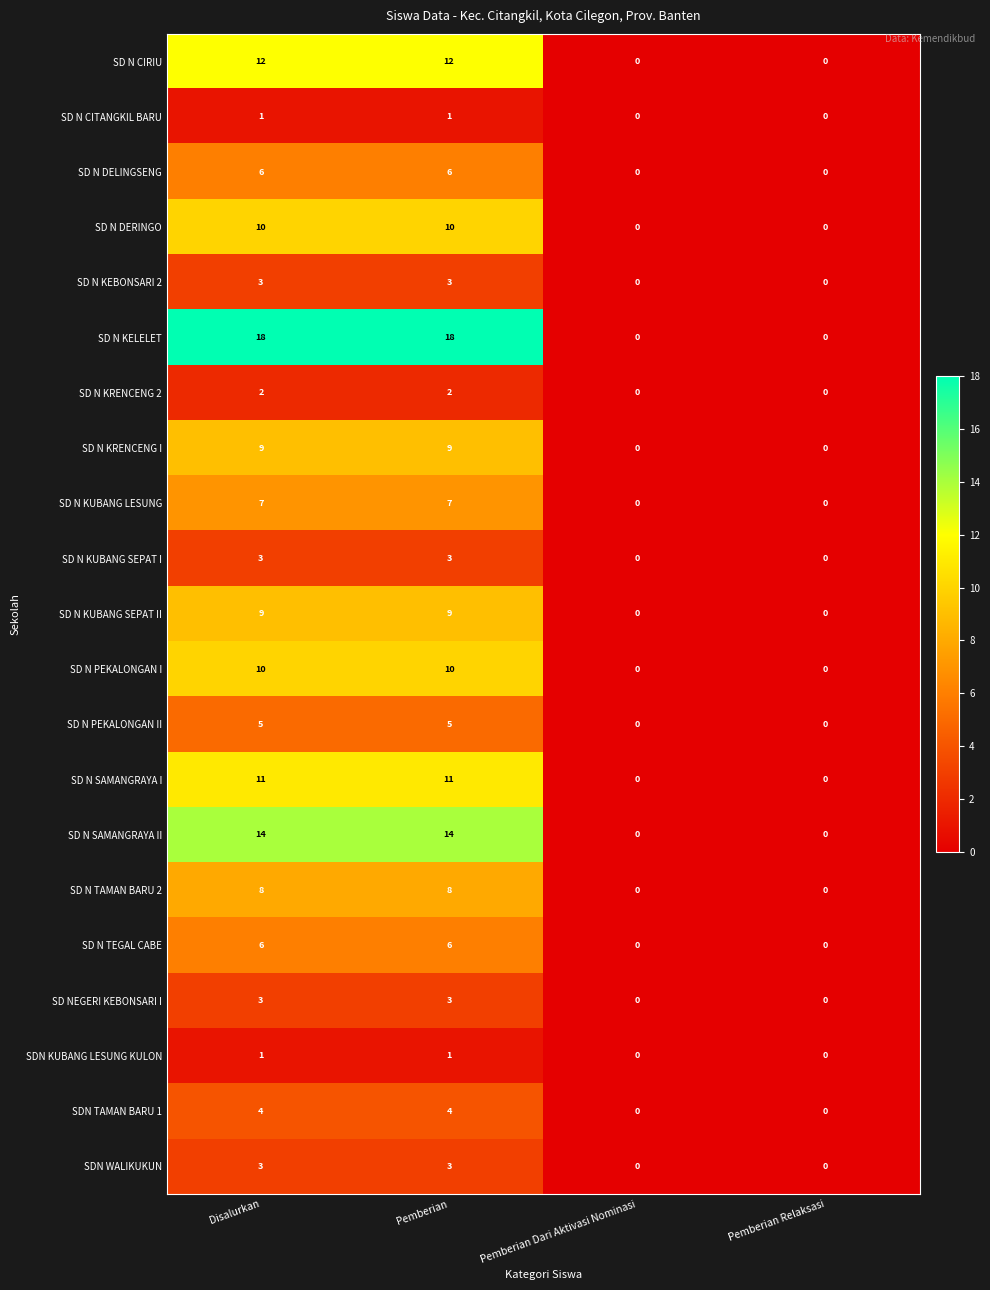

How many SD N KUBANG LESUNG values are between 0 and 7?

4